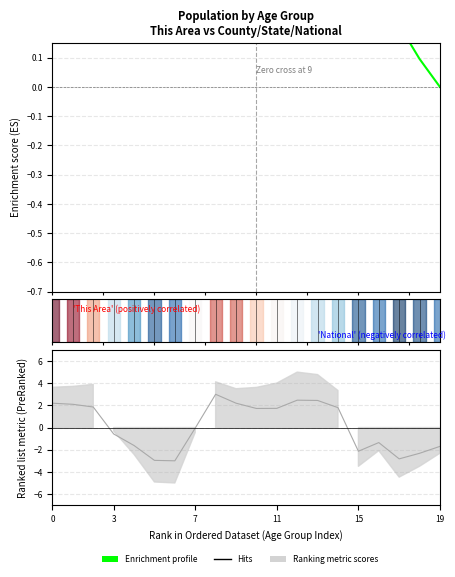

How many data points in Hits are less than 1?

10